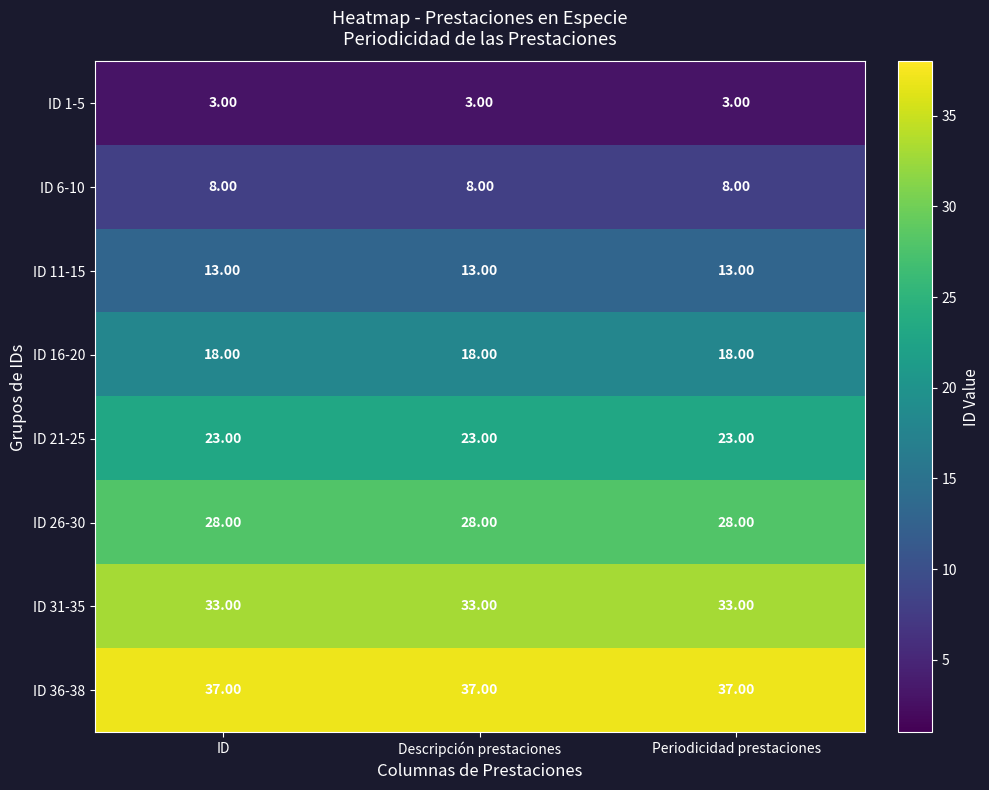

At Periodicidad prestaciones, list the series in order from smallest to largest.

ID 1-5, ID 6-10, ID 11-15, ID 16-20, ID 21-25, ID 26-30, ID 31-35, ID 36-38